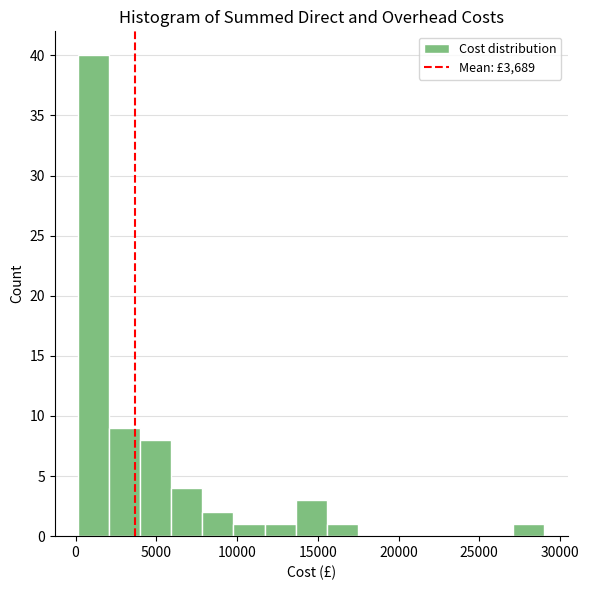

Read against the x-axis, roughly where is the centre of the tallest bar?

1000